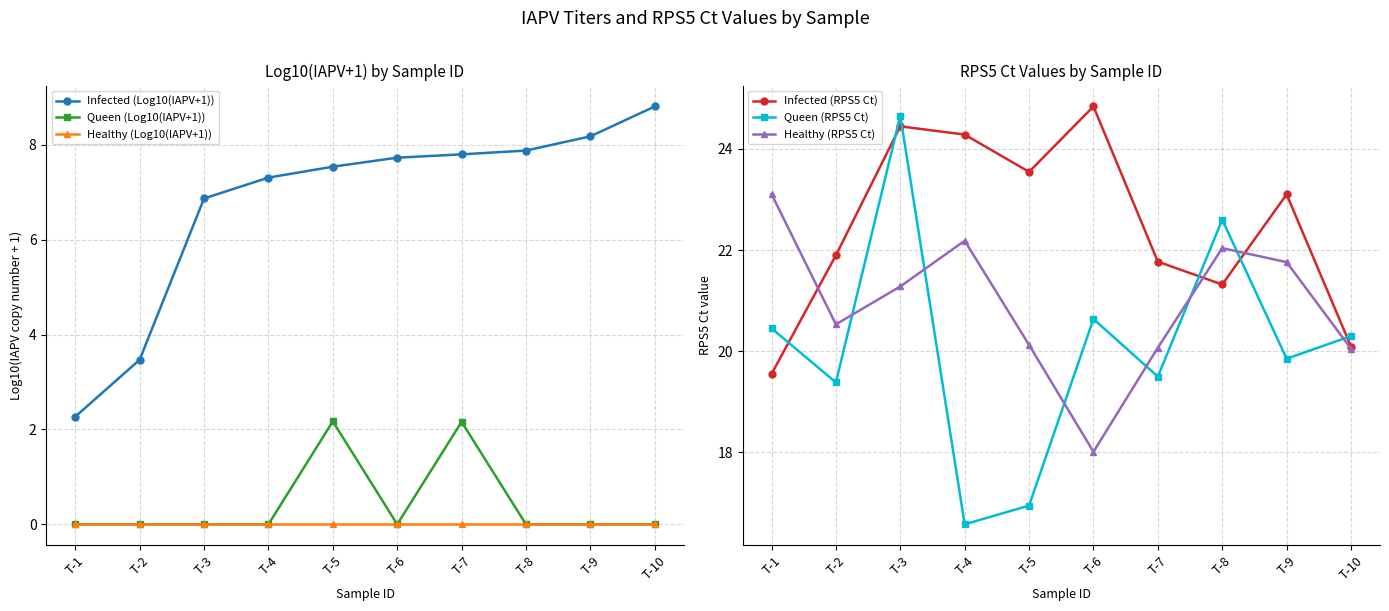

Reading left to right, transcribe all the data shown in this chart.

Infected (Log10(IAPV+1)): 2.3	3.5	6.9	7.3	7.5	7.7	7.8	7.9	8.2	8.8
Queen (Log10(IAPV+1)): 0.0	0.0	0.0	0.0	2.2	0.0	2.2	0.0	0.0	0.0
Healthy (Log10(IAPV+1)): 0.0	0.0	0.0	0.0	0.0	0.0	0.0	0.0	0.0	0.0
Infected (RPS5 Ct): 19.6	21.9	24.4	24.3	23.5	24.8	21.8	21.3	23.1	20.1
Queen (RPS5 Ct): 20.5	19.4	24.7	16.6	16.9	20.6	19.5	22.6	19.9	20.3
Healthy (RPS5 Ct): 23.1	20.5	21.3	22.2	20.1	18.0	20.1	22.0	21.8	20.0